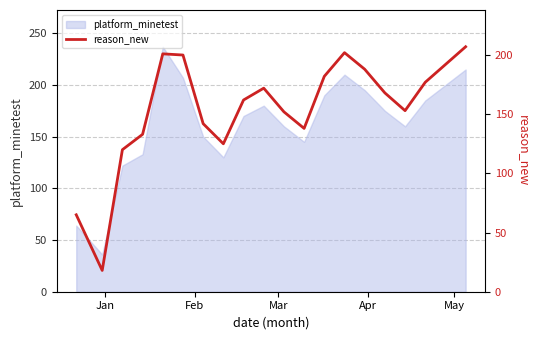

What is the maximum value for platform_minetest?

237